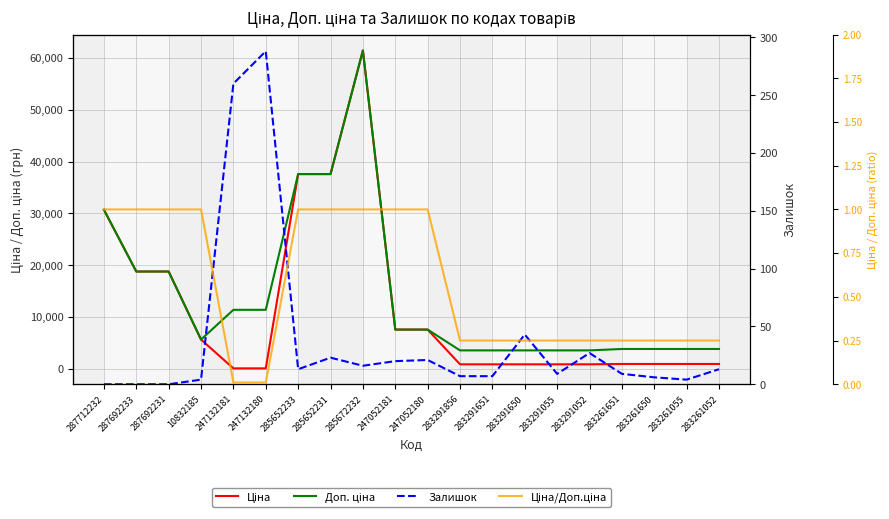

Does the chart display data point markers on the line(s)?

No